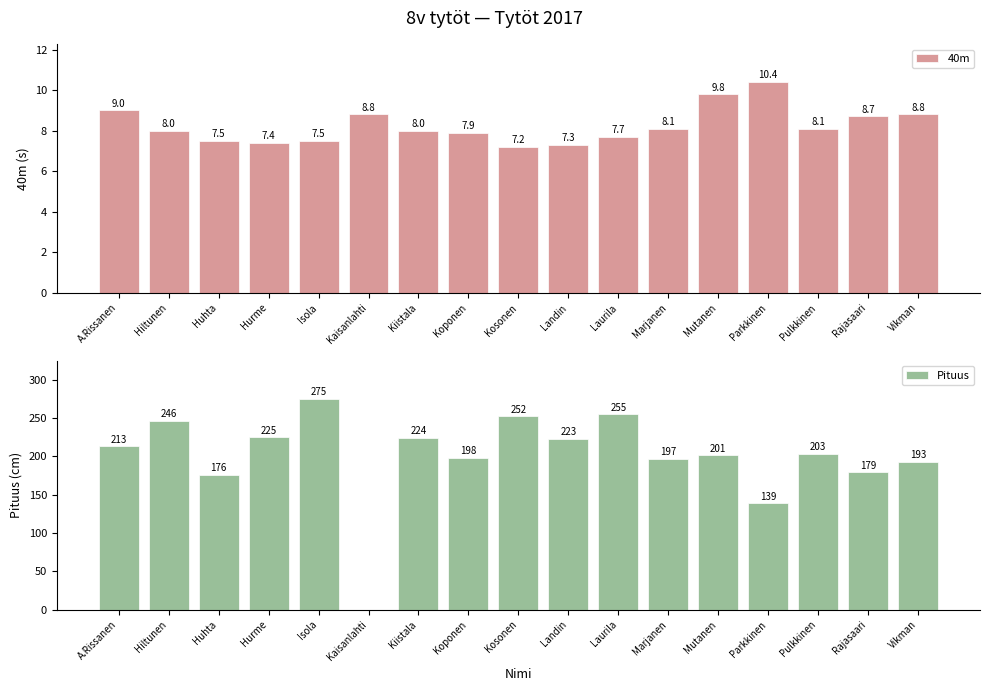

Where is Pituus nearest to the value 137?

Parkkinen